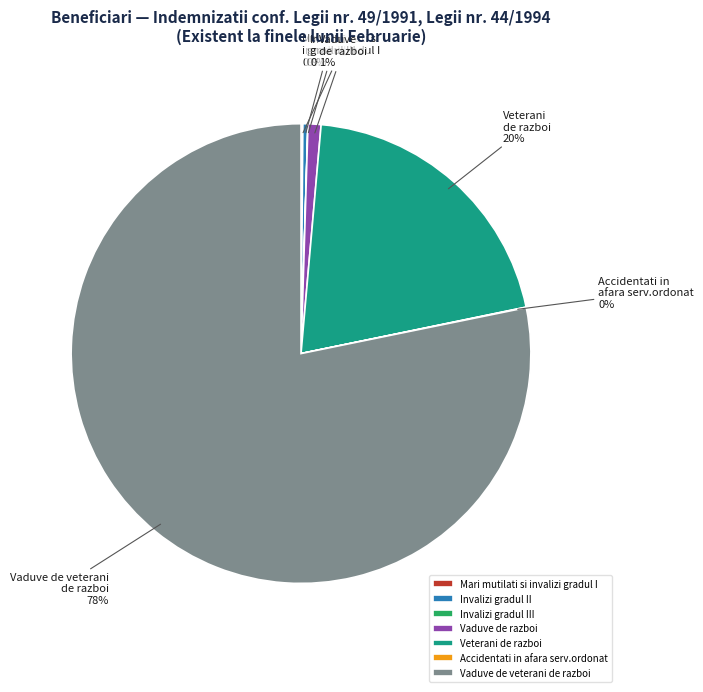

To the nearest percent, what portion does Veterani de razboi represent?

20%